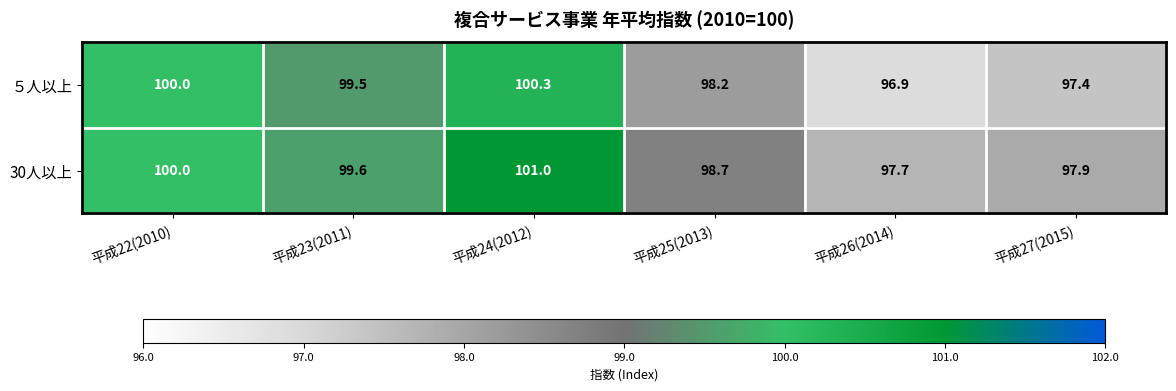

Between 平成23(2011) and 平成24(2012), which series saw the biggest shift?

30人以上